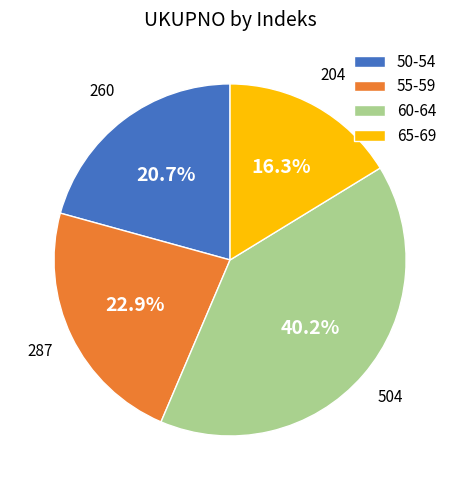

Which slice is the largest?

60-64